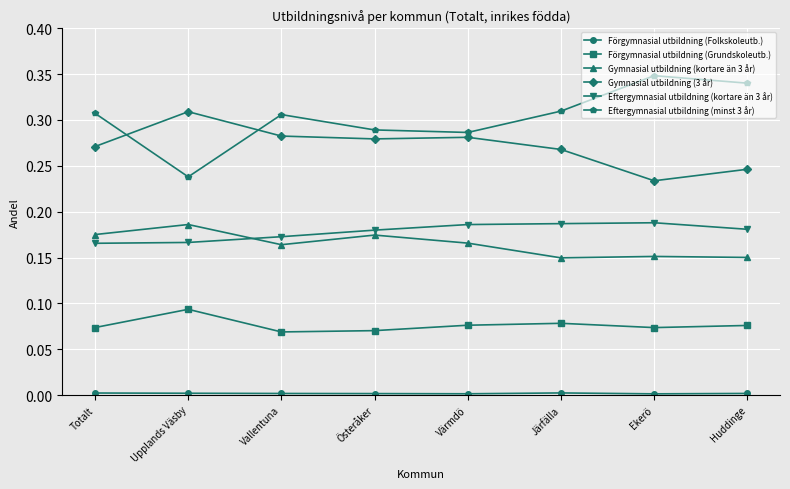

What is the sum of all Förgymnasial utbildning (Grundskoleutb.) values?

0.6